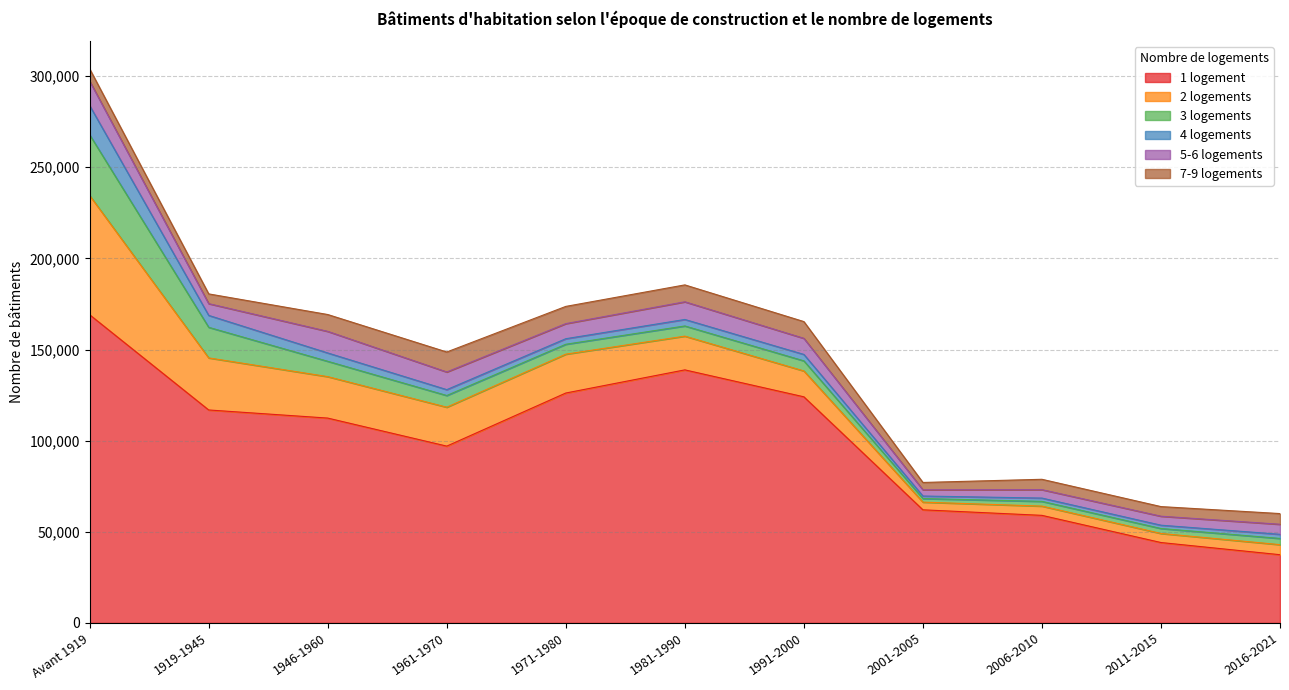

What is the label of the 6th point from the left?

1981-1990